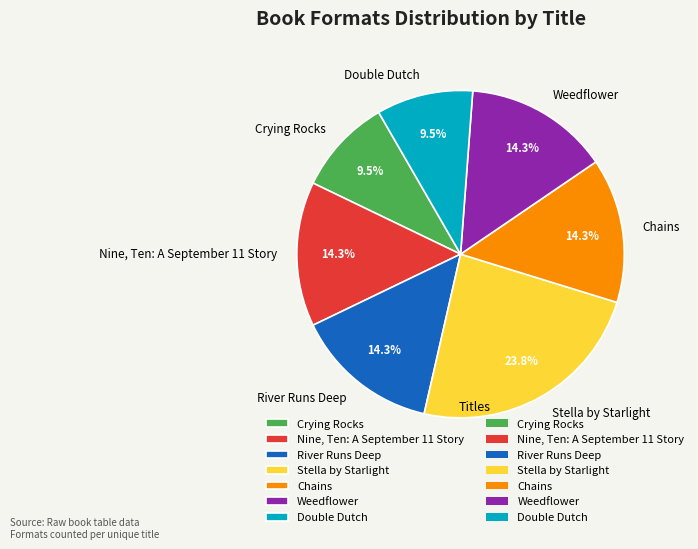

True or false: River Runs Deep accounts for 28% of the total.

False